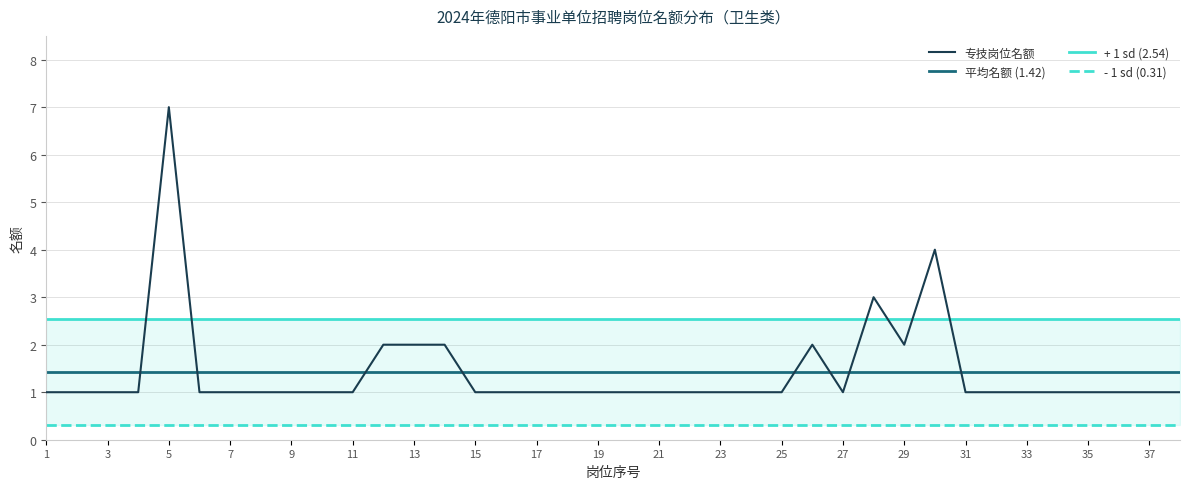

Reading left to right, extract all data points from this chart.

1=1	2=1	3=1	4=1	5=7	6=1	7=1	8=1	9=1	10=1	11=1	12=2	13=2	14=2	15=1	16=1	17=1	18=1	19=1	20=1	21=1	22=1	23=1	24=1	25=1	26=2	27=1	28=3	29=2	30=4	31=1	32=1	33=1	34=1	35=1	36=1	37=1	38=1